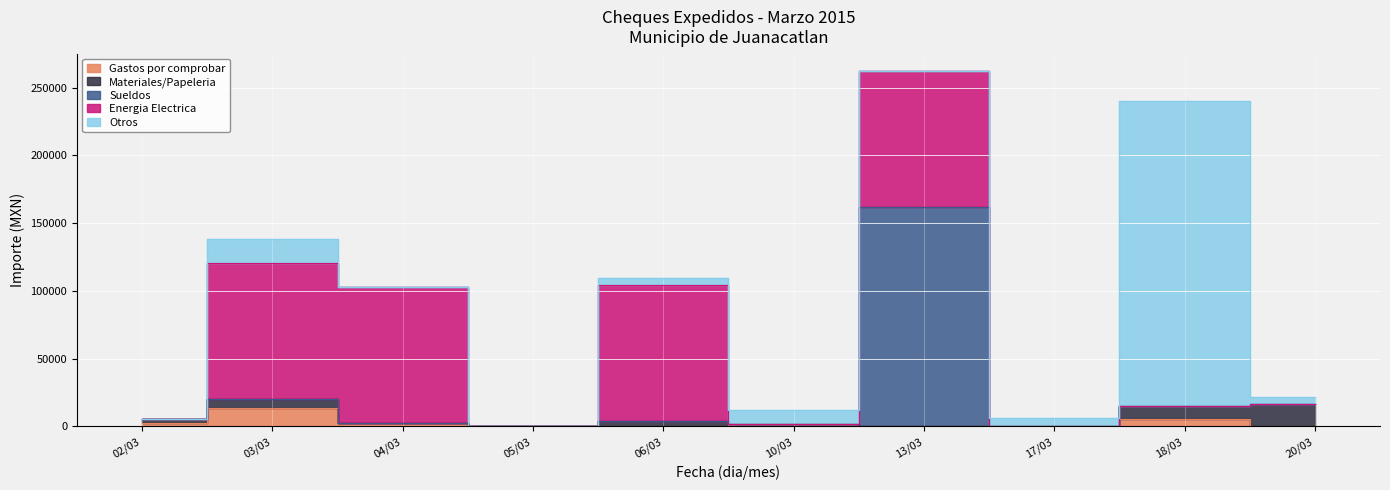

At which category is the sum across all series the highest?

13/03